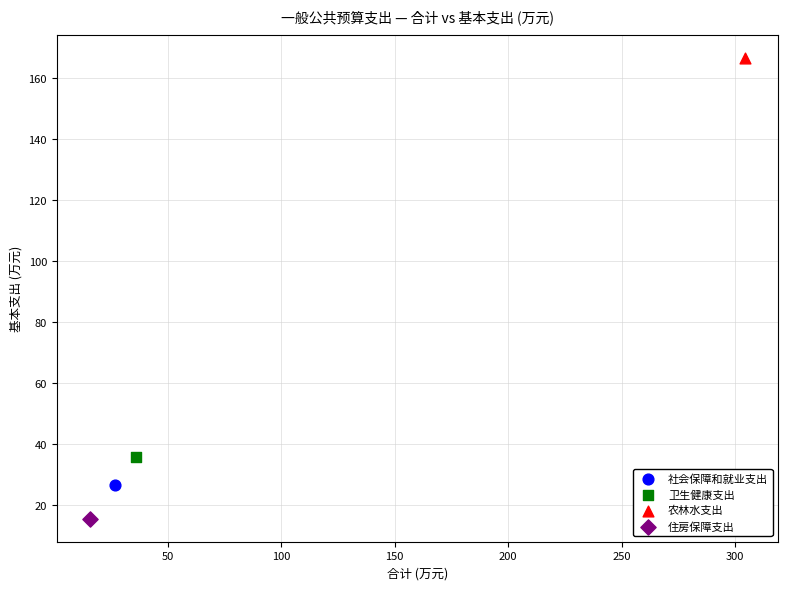

Which series contains the lowest Y value?

住房保障支出